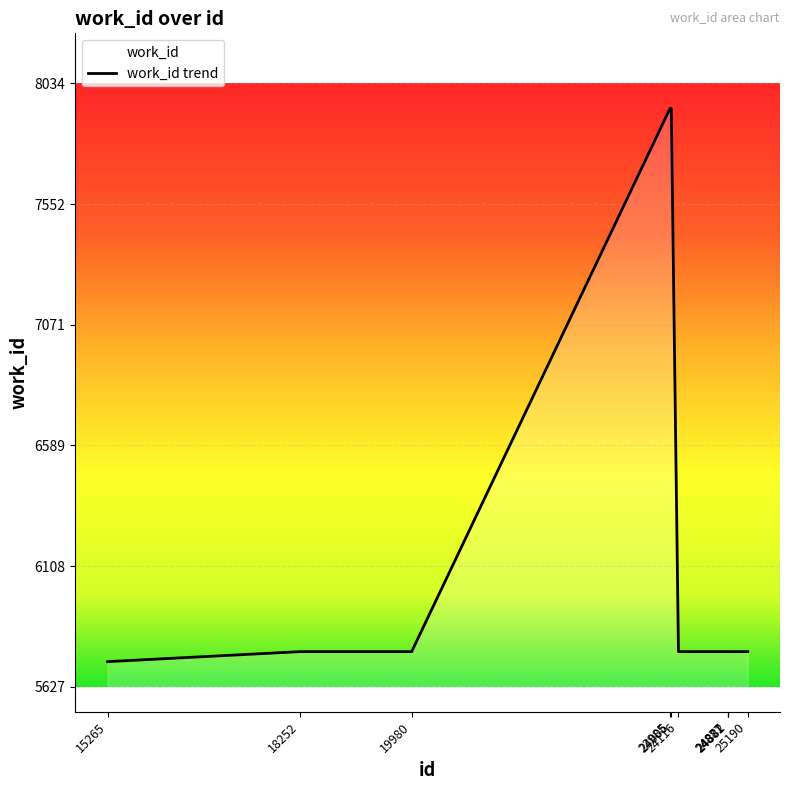

True or false: there are more than 0 points higher than both neighbors.

False